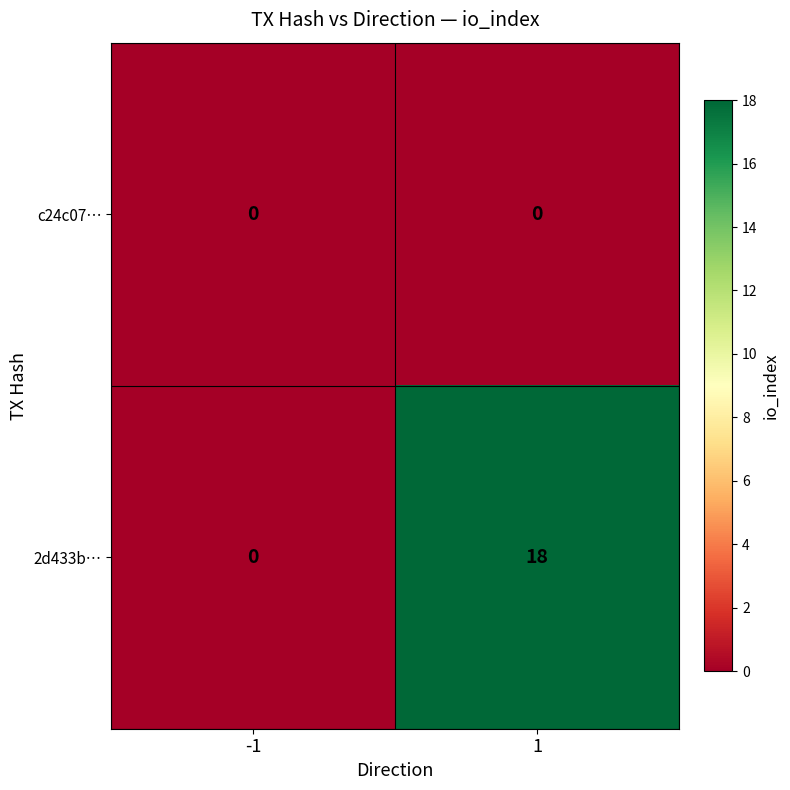

Between -1 and 1, which series saw the biggest shift?

2d433b…